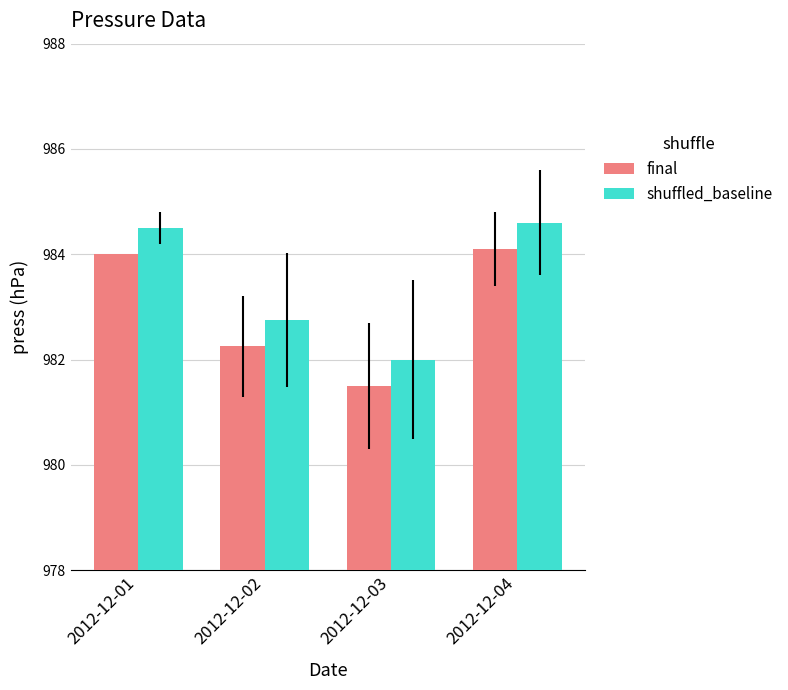

At which category is the sum across all series the highest?

2012-12-04